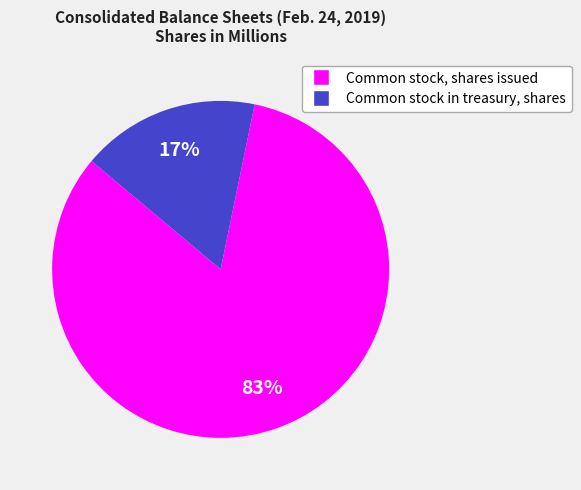

To the nearest percent, what is the difference between the largest and smallest slice percentages?

66%